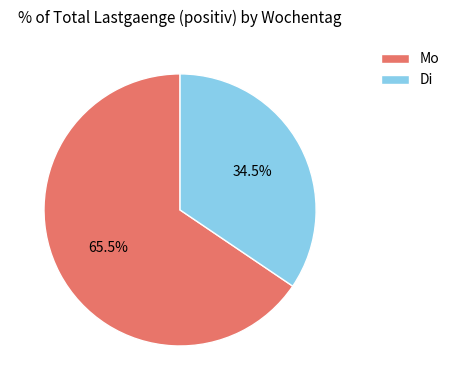

What is the smallest slice in the pie chart?

Di